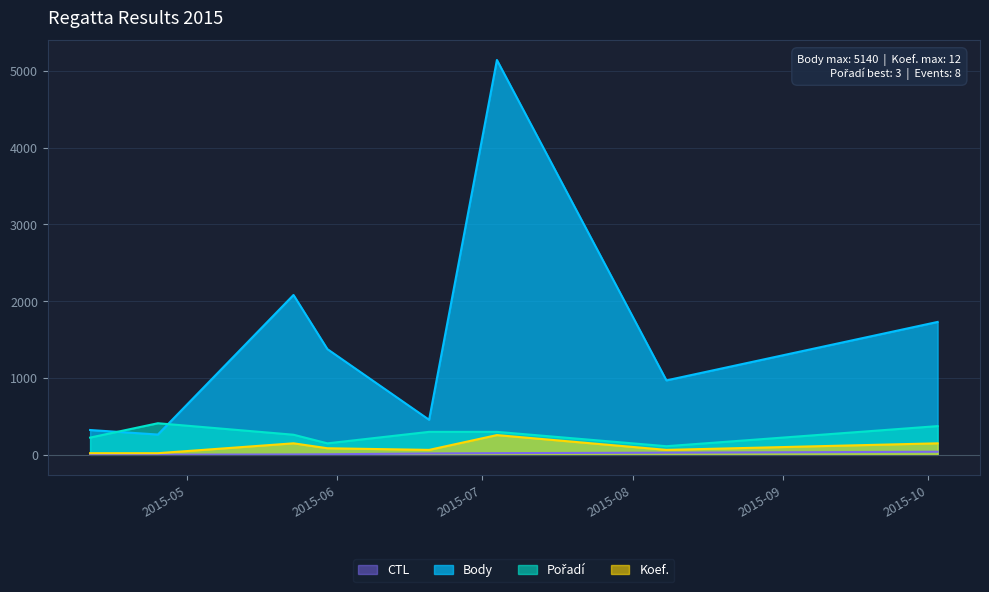

At how many categories does at least one series exceed 1477?

3